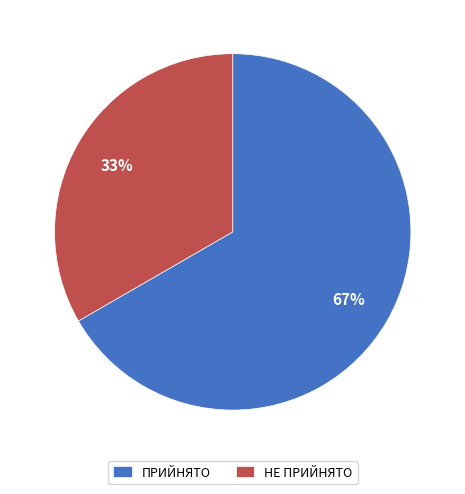

What percentage is the ПРИЙНЯТО slice, to the nearest percent?

67%